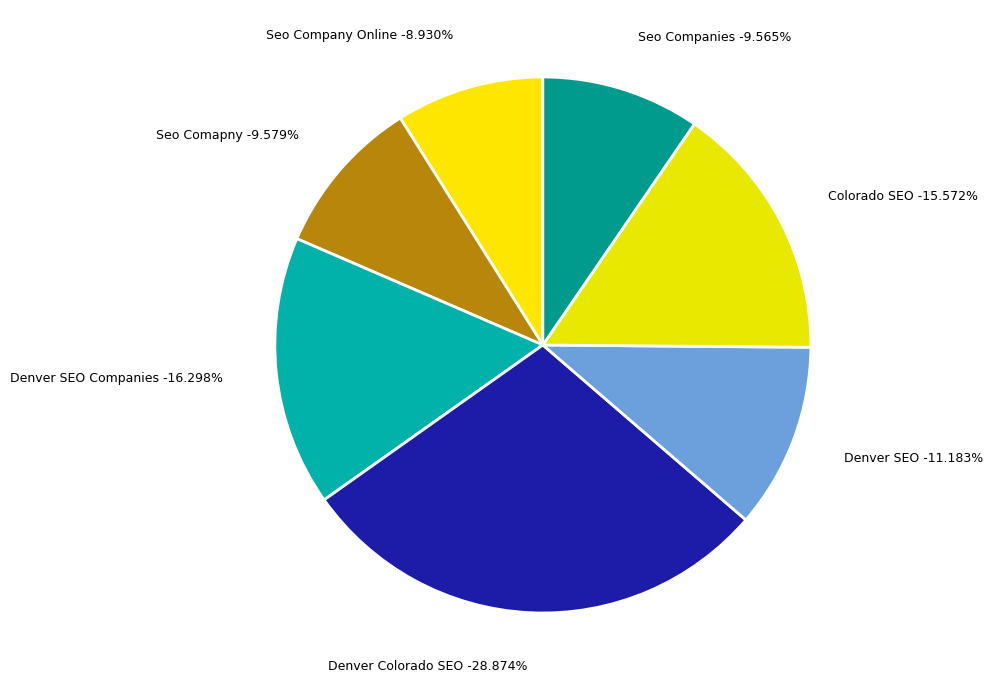

Which slice is the smallest?

Seo Company Online